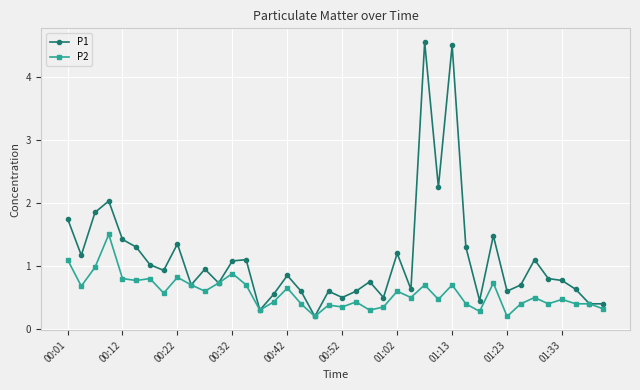

List the series in order of their peak value, lowest first.

P2, P1